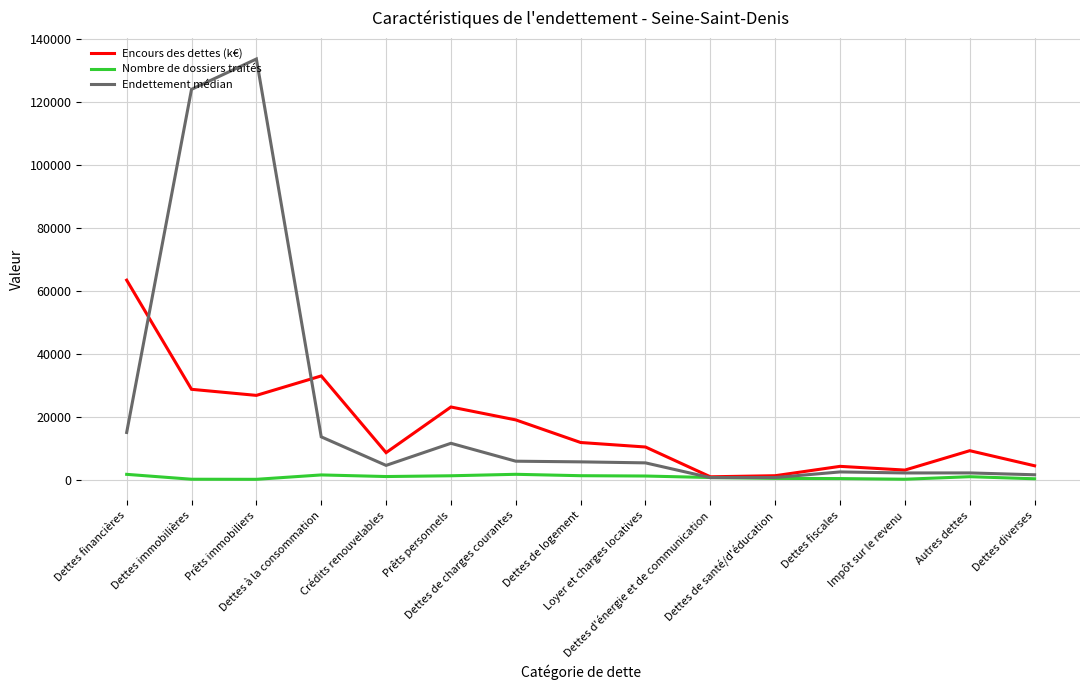

What is the maximum value shown in the chart?

133606.1